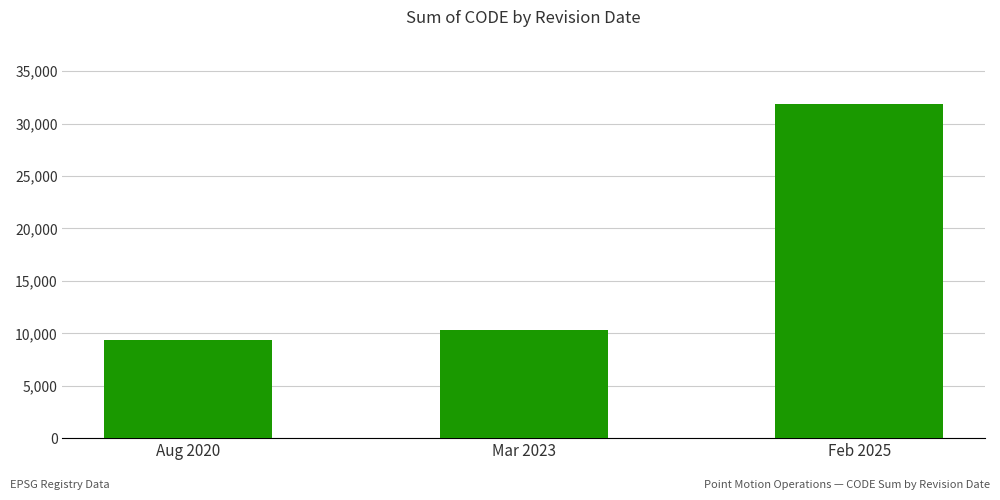

List the labels in order of value, largest first.

Feb 2025, Mar 2023, Aug 2020